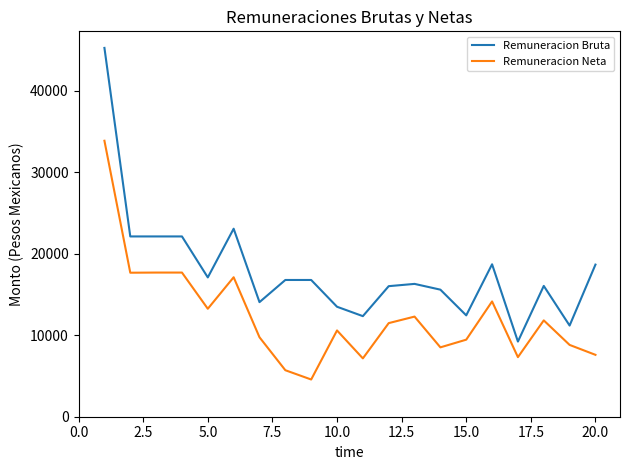

Which series has the widest spread of values?

Remuneracion Bruta